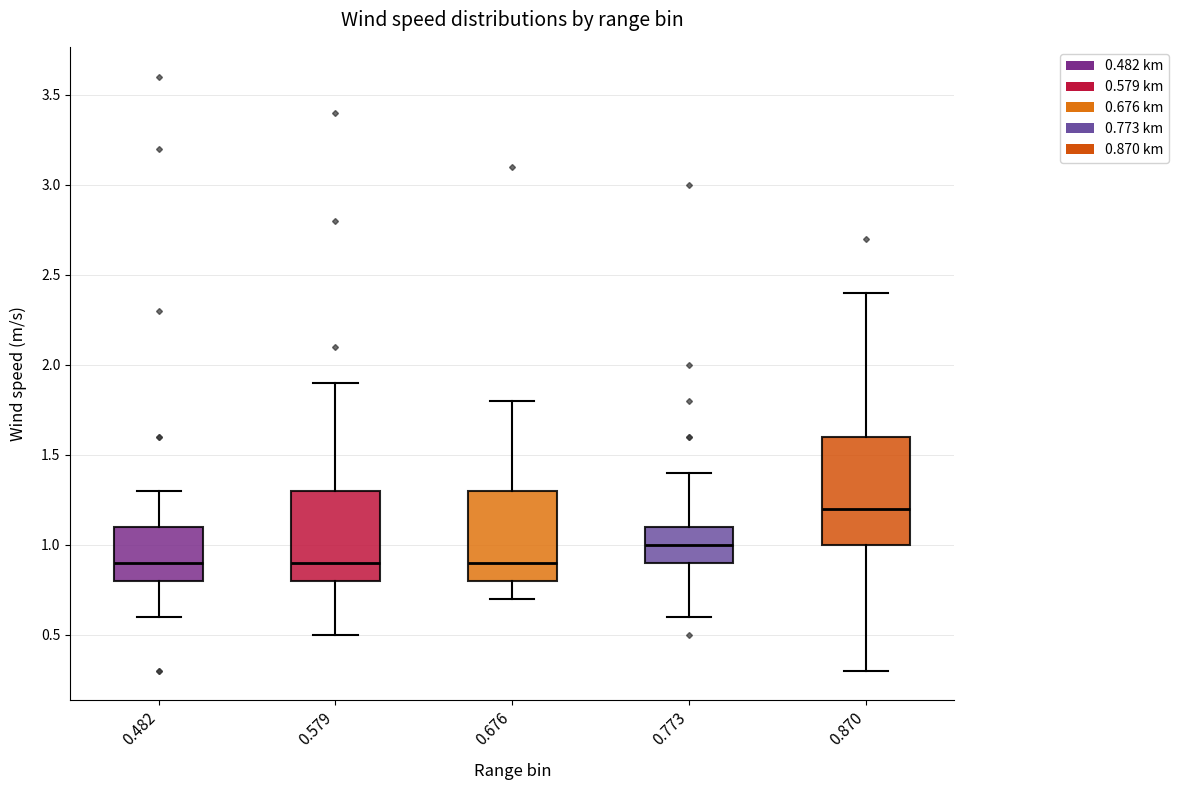

Where does the lower whisker of the box at x = 0.870 end on the y-axis? The values are not printed on the chart, so give them approximately, as read against the axis.

0.3